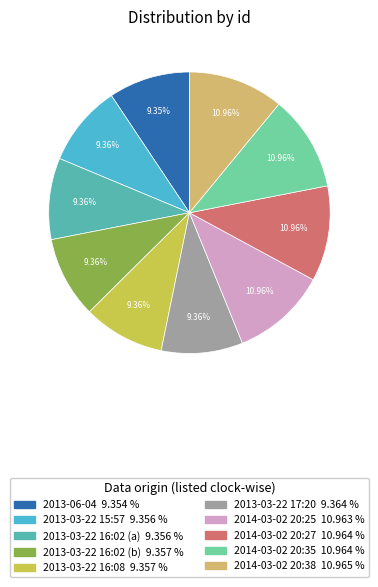

To the nearest percent, what is the difference between the 2014-03-02 20:38 and 2013-06-04 slice percentages?

2%